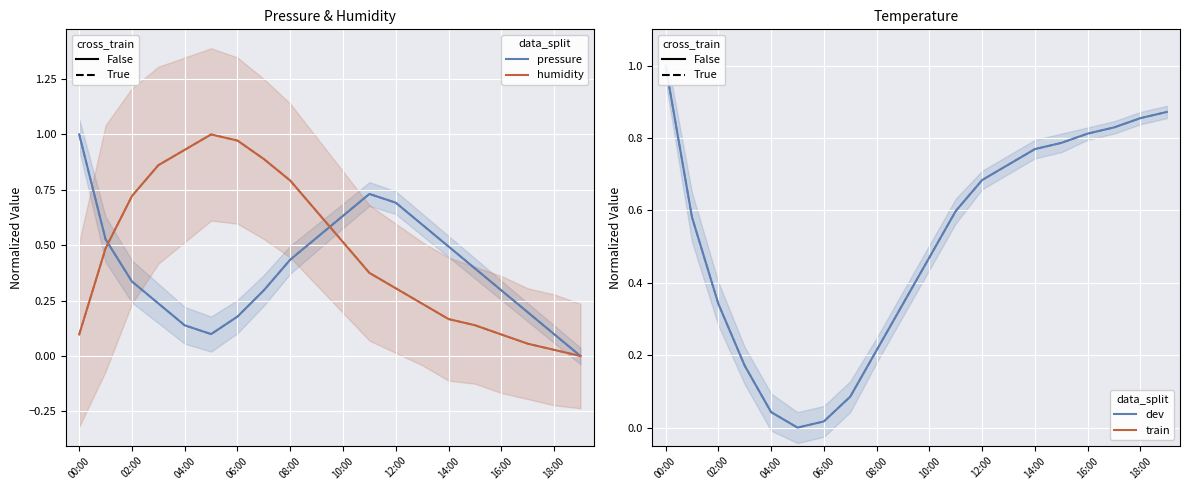

Reading right to left, transcribe all the data shown in this chart.

pressure (dev): 0.0	0.1	0.2	0.3	0.4	0.5	0.6	0.7	0.7	0.6	0.5	0.4	0.3	0.2	0.1	0.1	0.2	0.3	0.5	1.0
pressure (train): 0.0	0.1	0.2	0.3	0.4	0.5	0.6	0.7	0.7	0.6	0.5	0.4	0.3	0.2	0.1	0.1	0.2	0.3	0.5	1.0
humidity (dev): 0.0	0.0	0.1	0.1	0.1	0.2	0.2	0.3	0.4	0.5	0.7	0.8	0.9	1.0	1.0	0.9	0.9	0.7	0.5	0.1
humidity (train): 0.0	0.0	0.1	0.1	0.1	0.2	0.2	0.3	0.4	0.5	0.7	0.8	0.9	1.0	1.0	0.9	0.9	0.7	0.5	0.1
temperature (dev): 0.9	0.9	0.8	0.8	0.8	0.8	0.7	0.7	0.6	0.5	0.3	0.2	0.1	0.0	0.0	0.0	0.2	0.3	0.6	1.0
temperature (train): 0.9	0.9	0.8	0.8	0.8	0.8	0.7	0.7	0.6	0.5	0.3	0.2	0.1	0.0	0.0	0.0	0.2	0.3	0.6	1.0